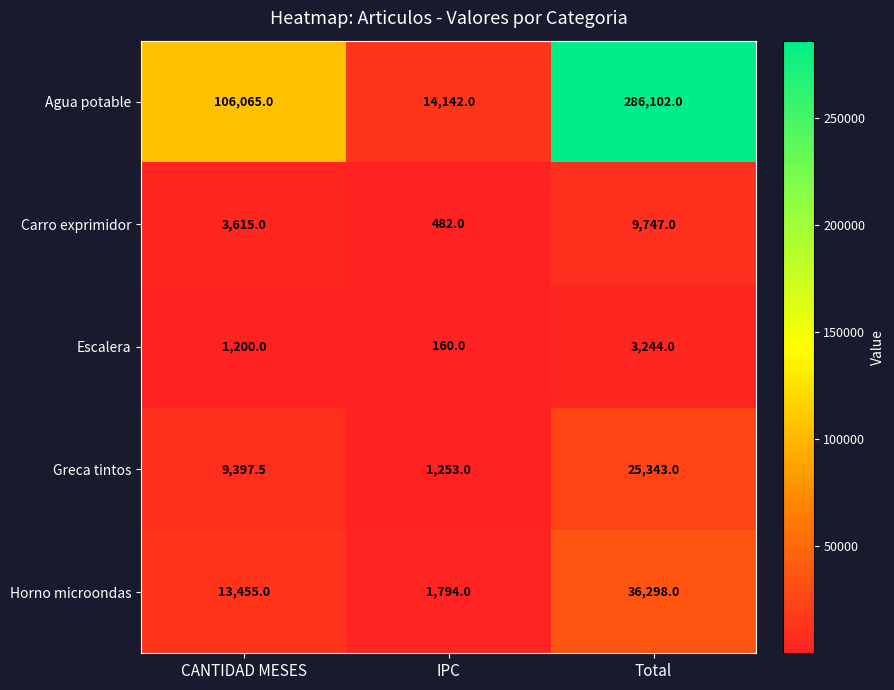

The Carro exprimidor series shows 1097.4 at CANTIDAD MESES. True or false?

False